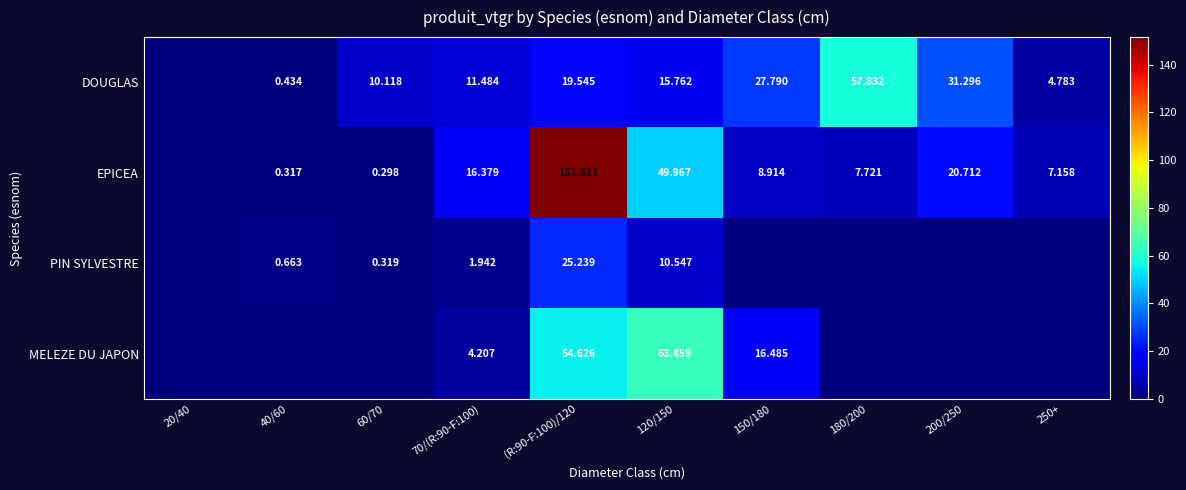

Which has a higher value, 250+ or 20/40?

250+